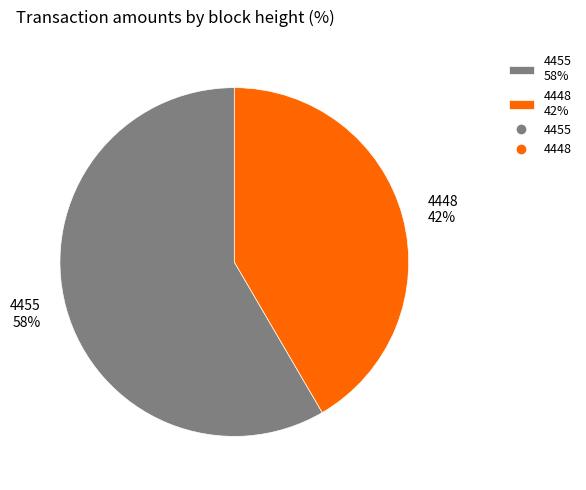

The 4455 slice represents 58% of the pie. True or false?

True